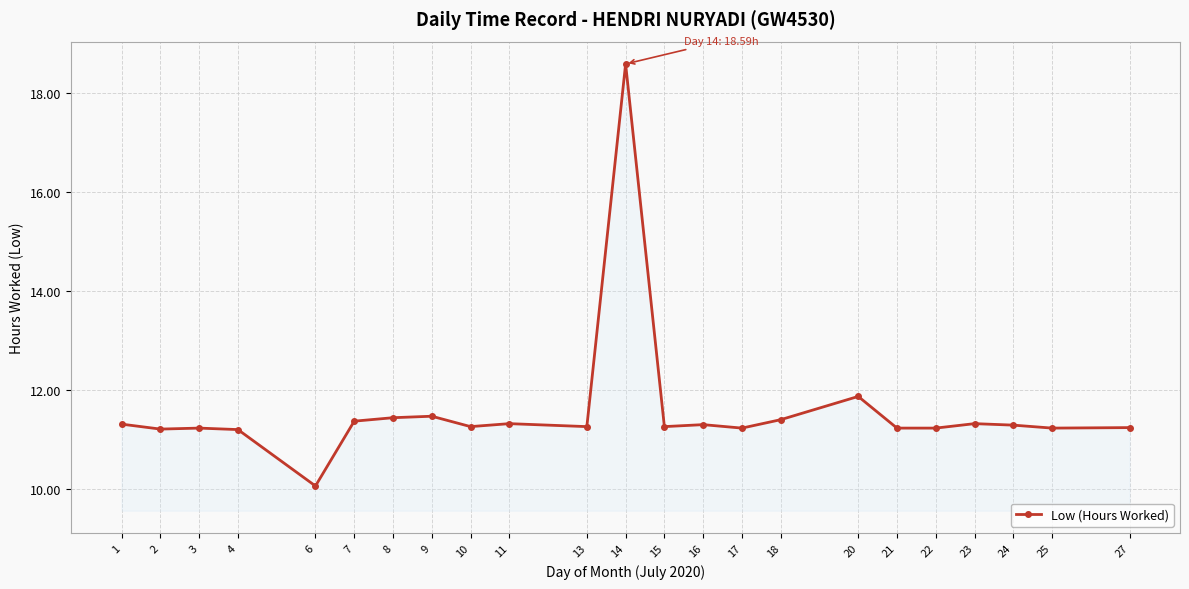

What is the change in value from 4 to 11?

+0.1